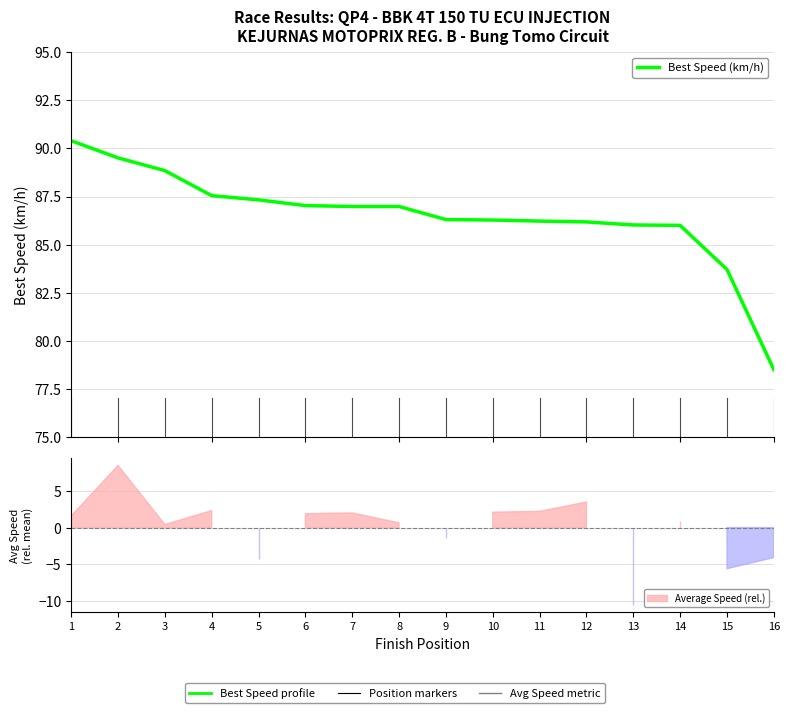

What is the value of the 4th point from the left?

87.5